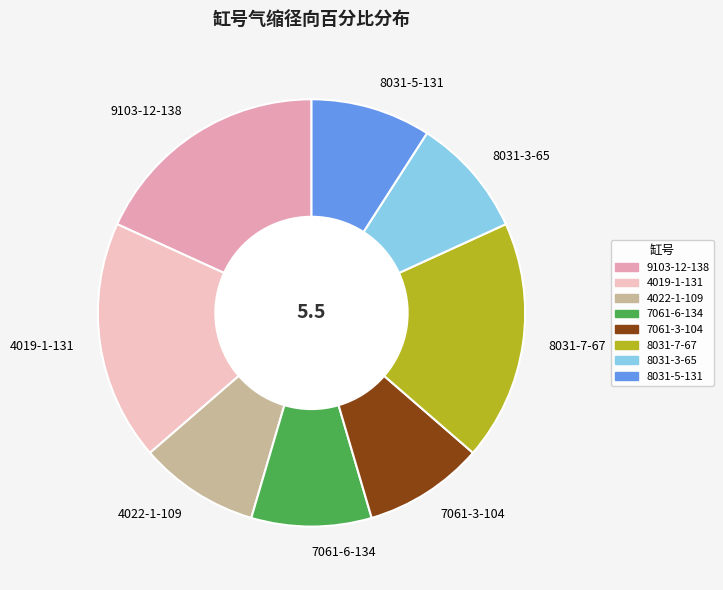

The 8031-7-67 slice represents 18% of the pie. True or false?

True